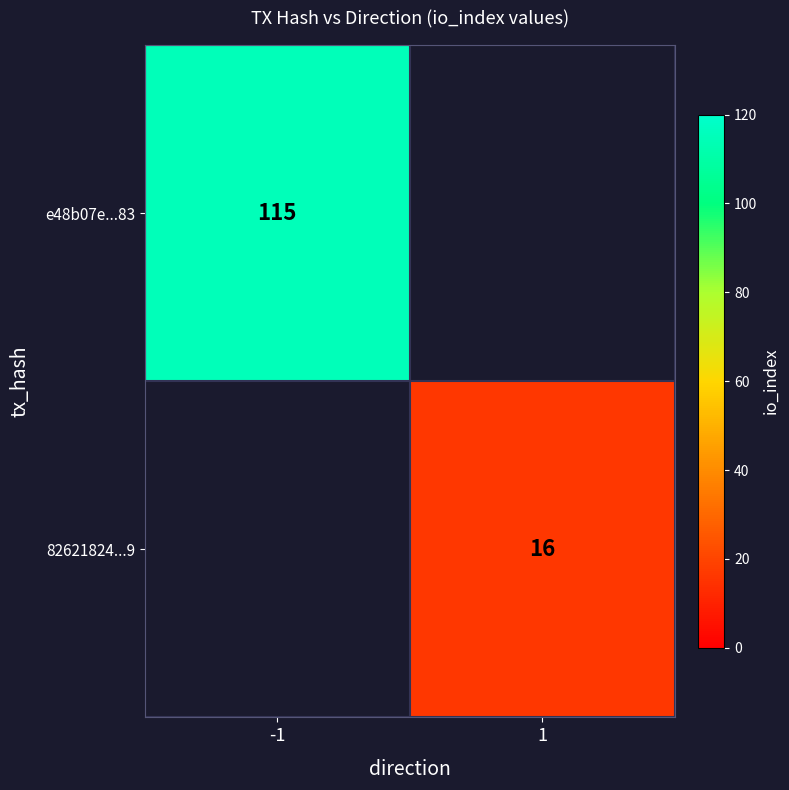

Is the value of e48b07e...83 at -1 greater than the value of 82621824...9 at 1?

Yes